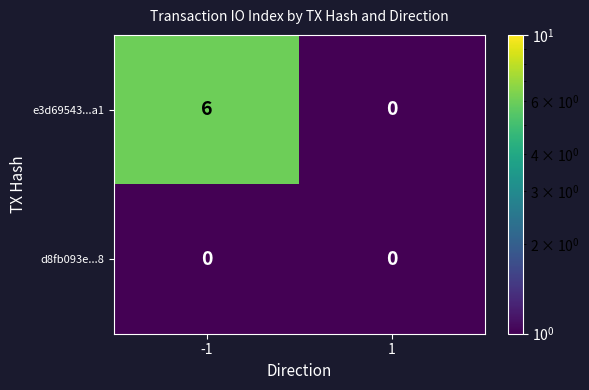

Rank the series by their maximum value, from lowest to highest.

d8fb093e...8, e3d69543...a1